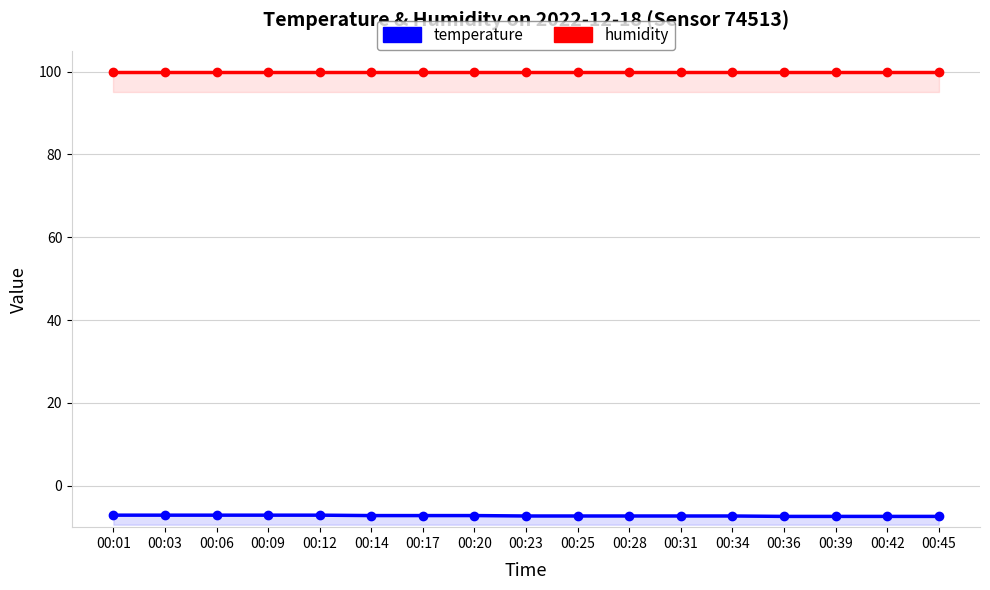

At which category does the chart reach its peak across all series?

00:01